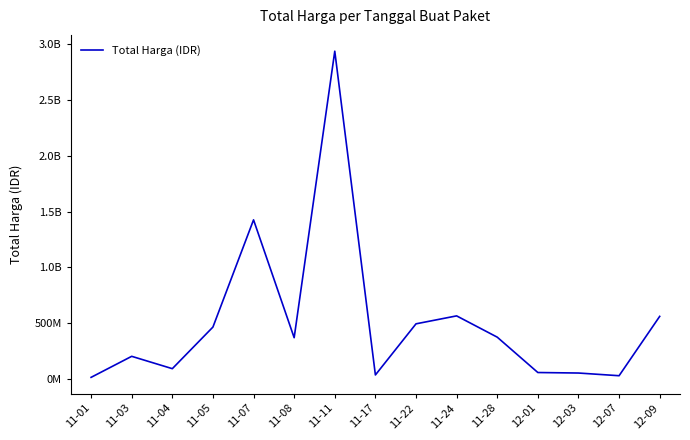

How many interior local valleys (lower than both neighbors) does the data have?

4